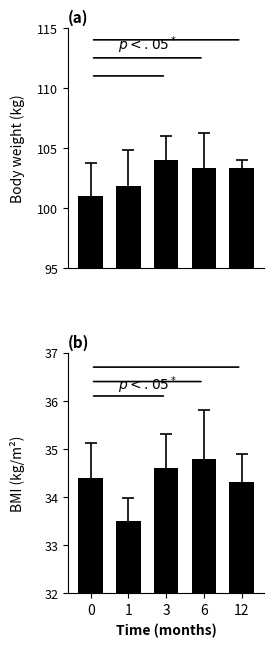

How many values in the BMI (kg/m²) series are below 34?

1